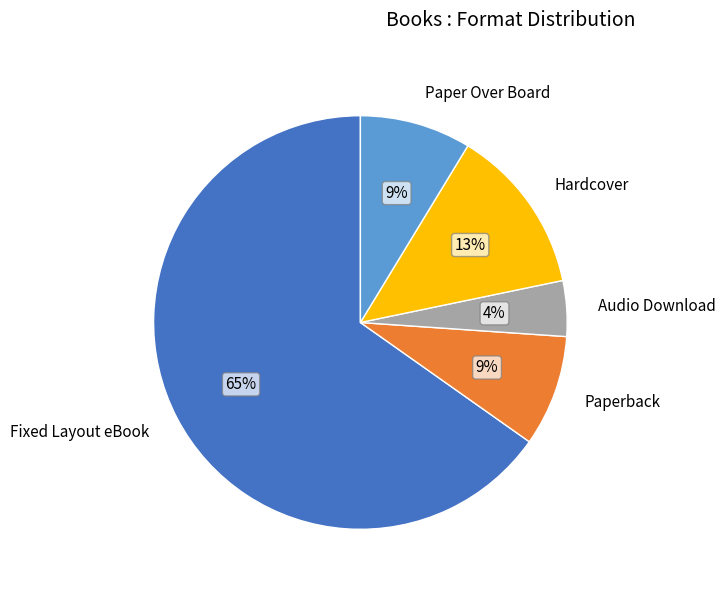

Is it true that Paper Over Board is 9% of the pie?

True